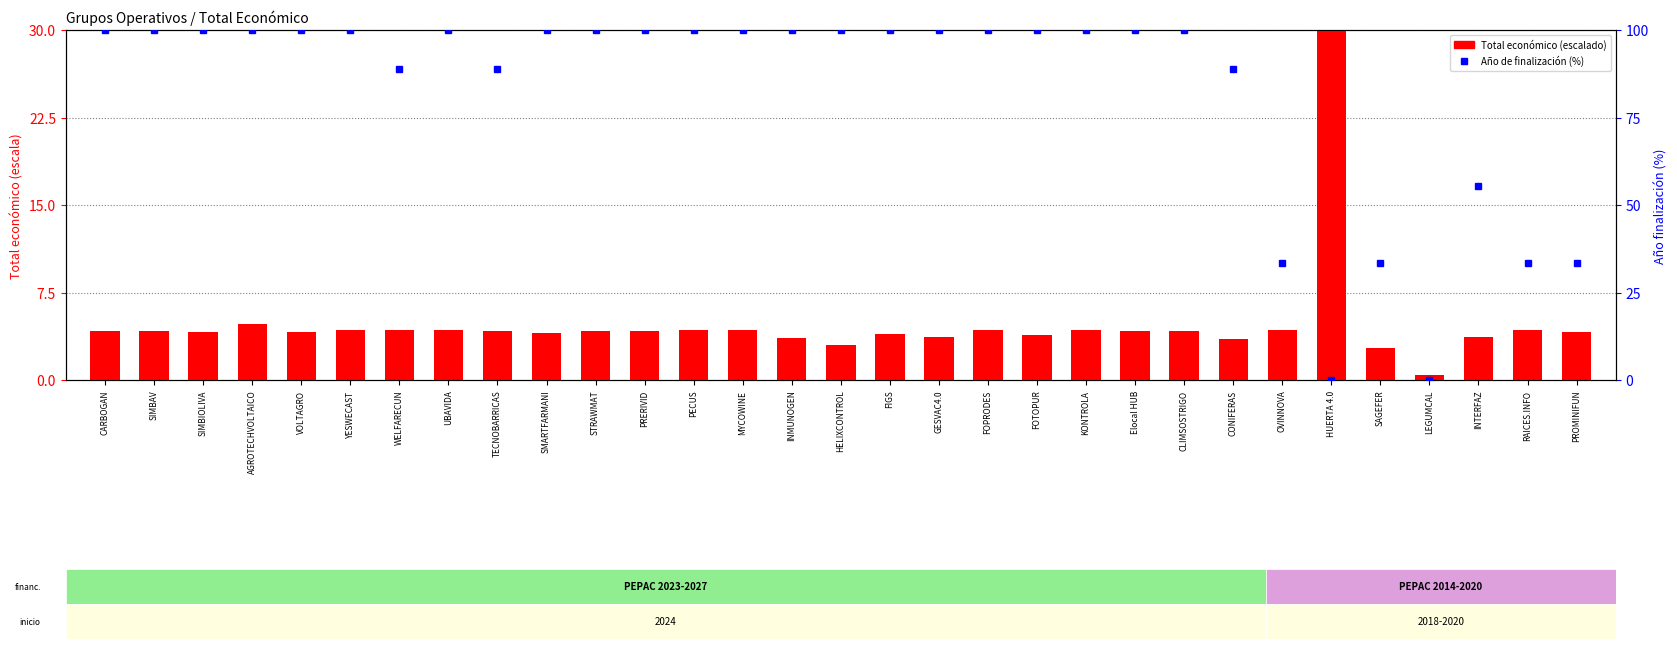

What is the sum of all values?

147.6